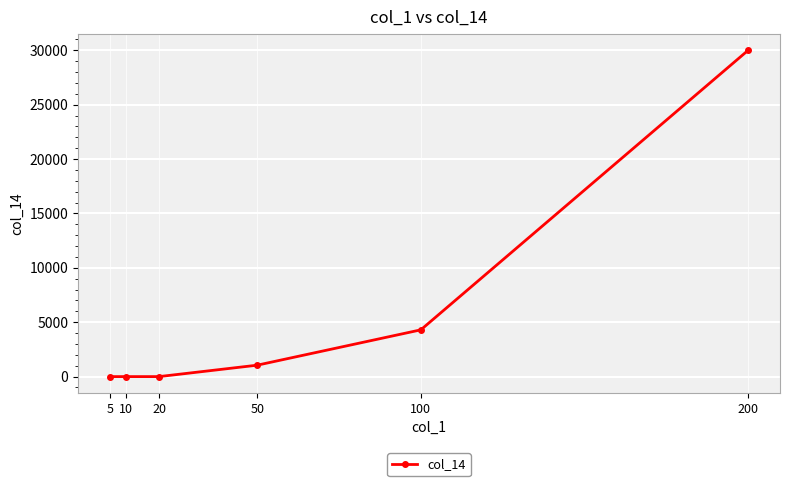

What is the maximum value shown in the chart?

30000